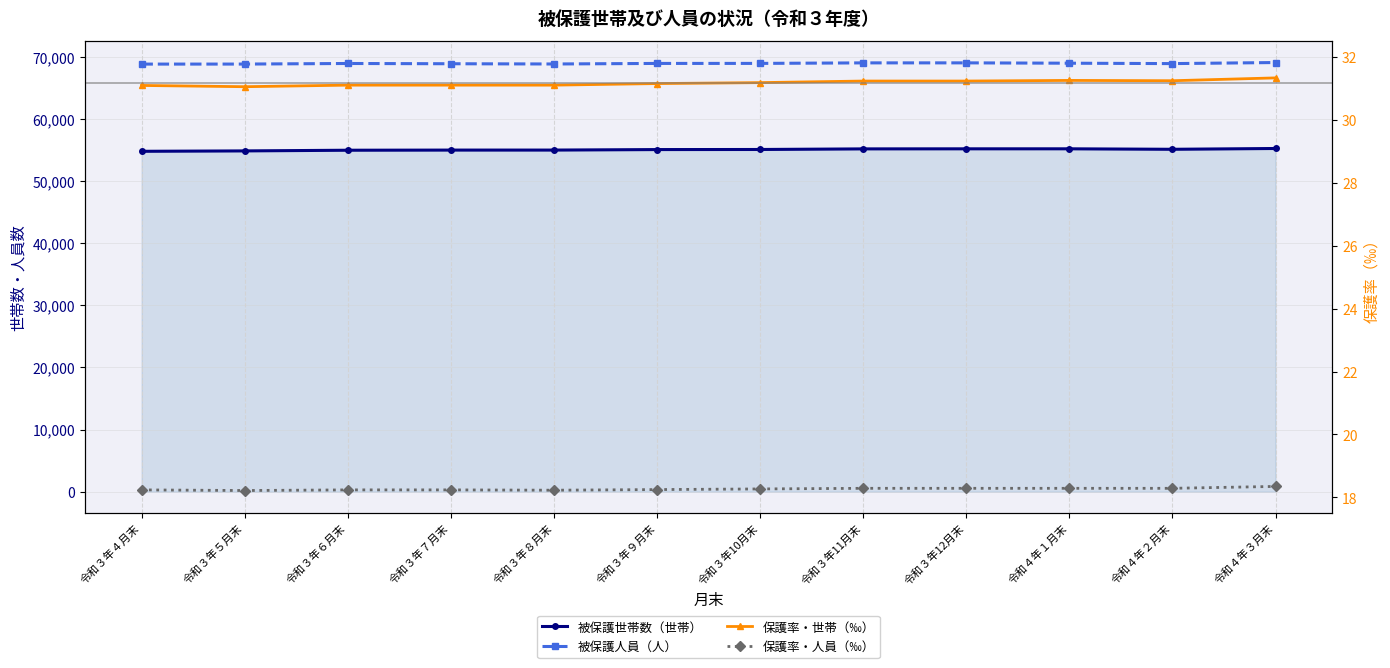

The value of 保護率・世帯（‰） at 令和４年２月末 is 6.9. True or false?

False